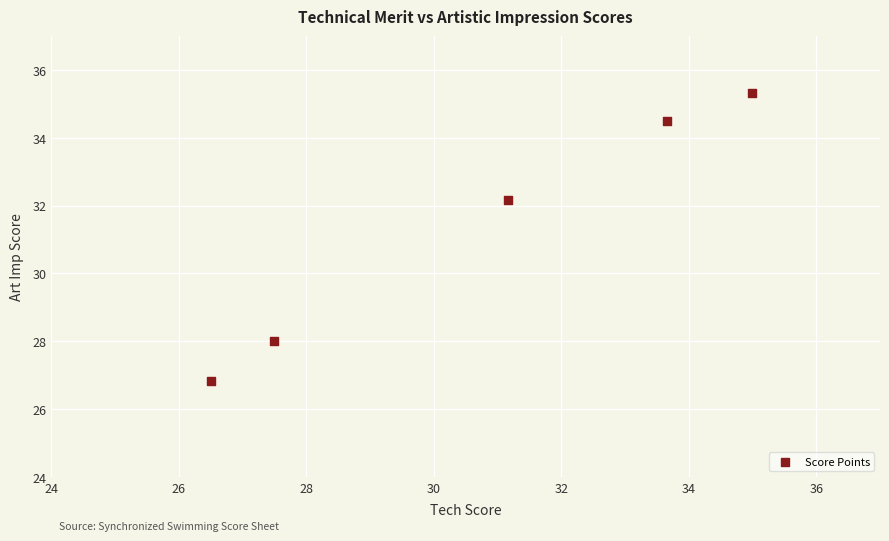

What Y value in the scatter plot is closest to 31?

32.2